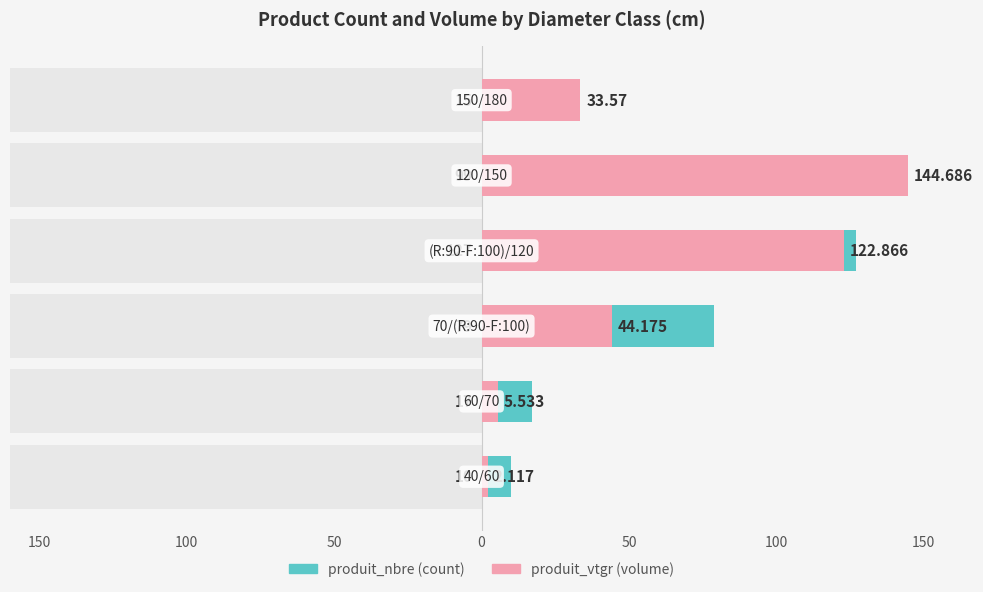

How many data points does each series have?

6